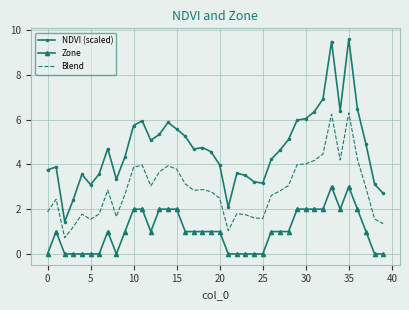

Which series has the widest spread of values?

NDVI (scaled)